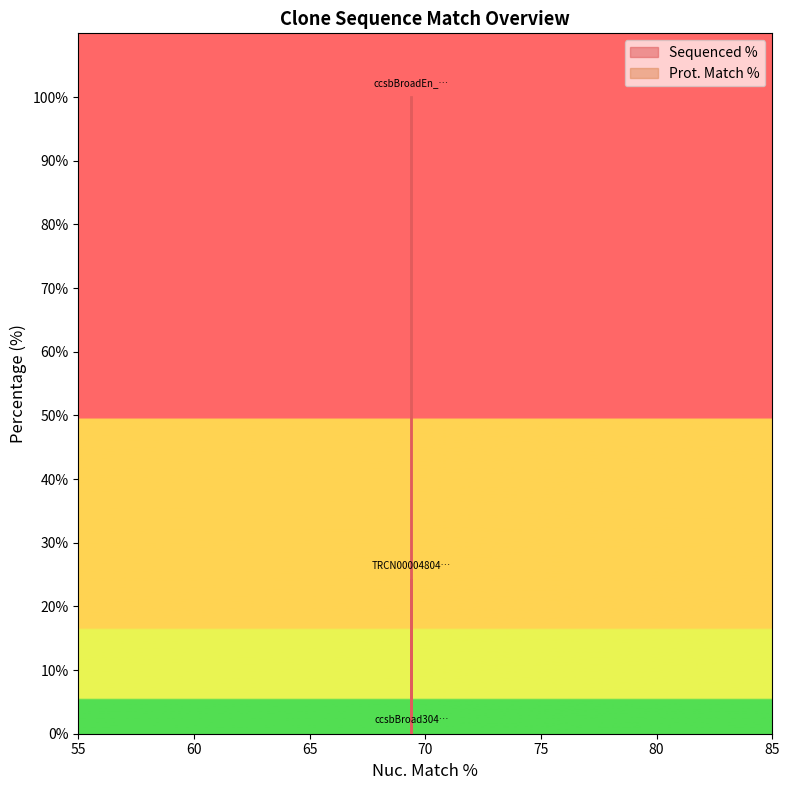

What is the maximum value shown in the chart?

100.0